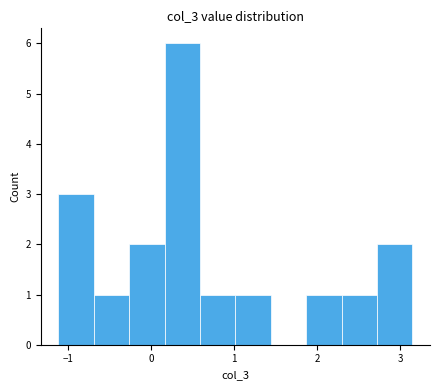

How tall is the bar that spans -1.1 to -0.7 on the x-axis? Neither the bar edges nor the heights are printed on the chart, so give them approximately, as read against the axes.

3